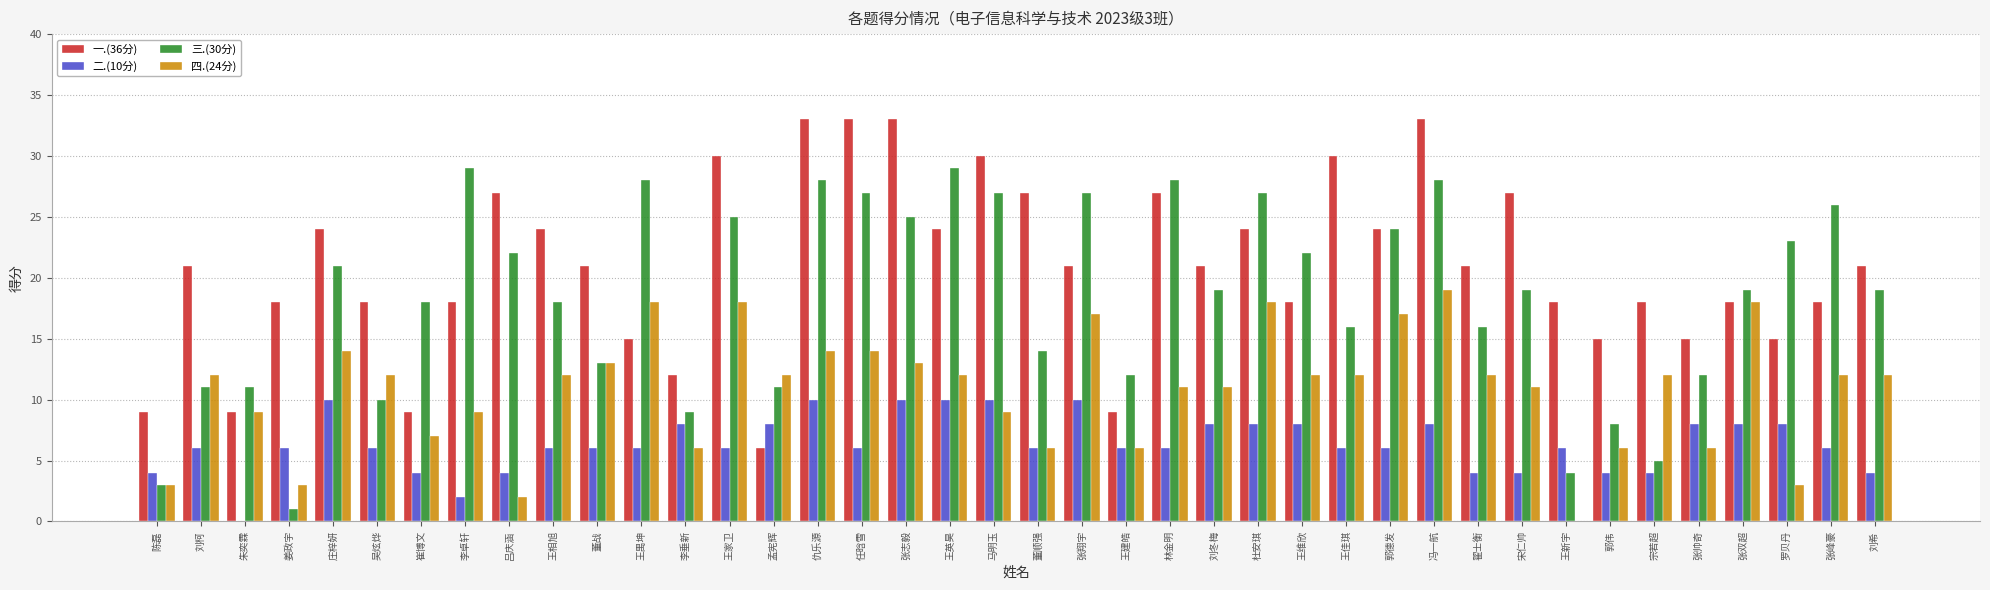

Which series has the largest total across all categories?

一.(36分)